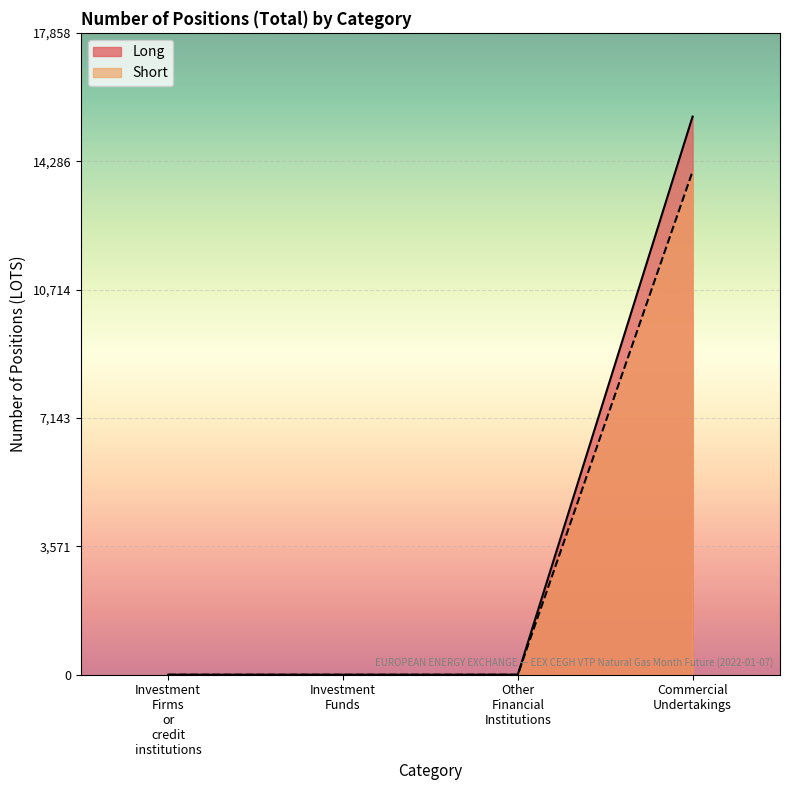

True or false: Short and Long cross at least once.

False